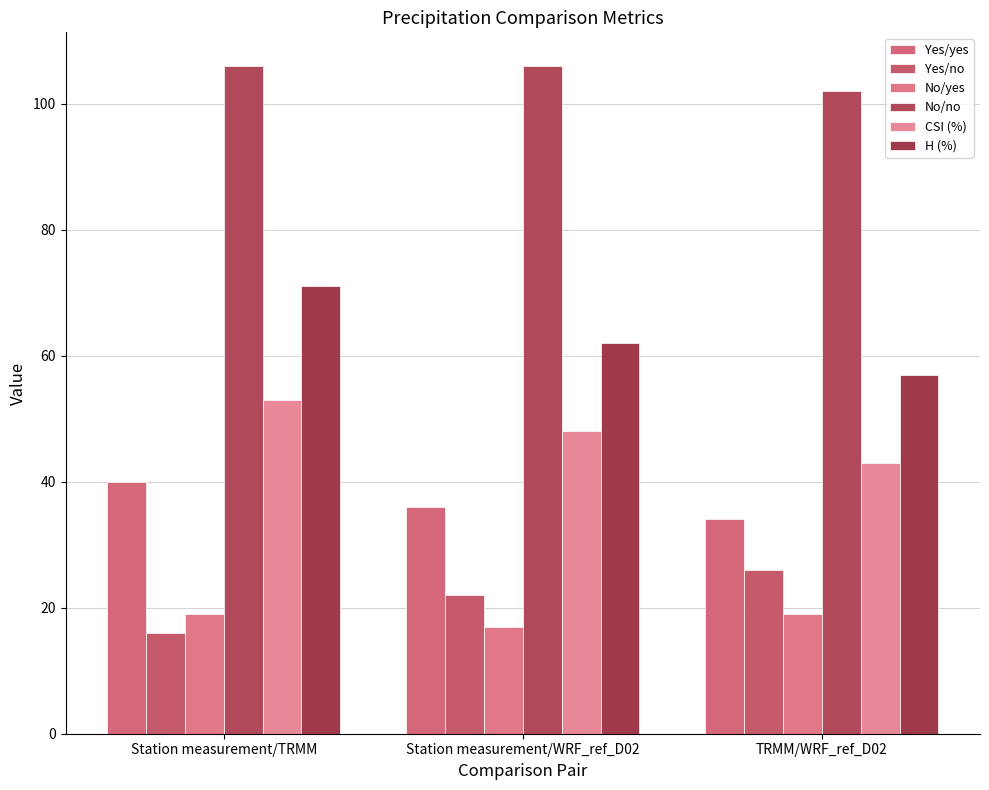

Which series has the largest total across all categories?

No/no